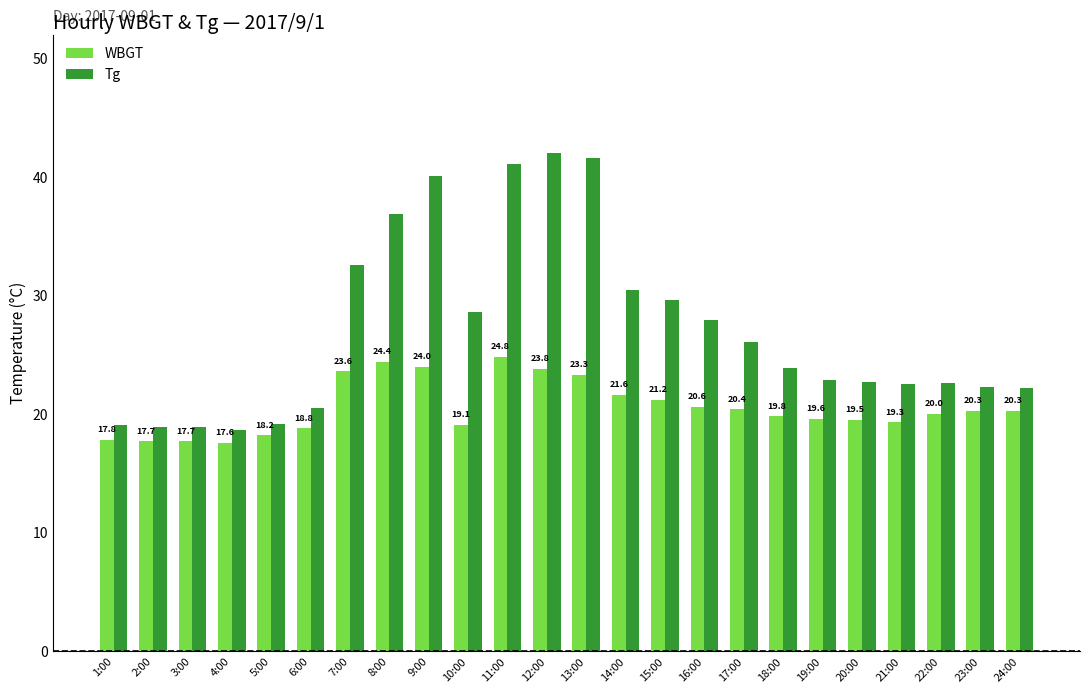

What are all the series names shown in the legend?

WBGT, Tg